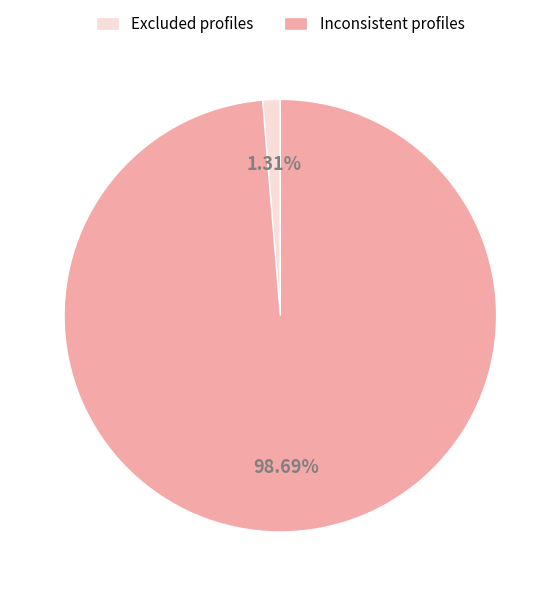

Which category has the biggest portion of the pie?

Inconsistent profiles